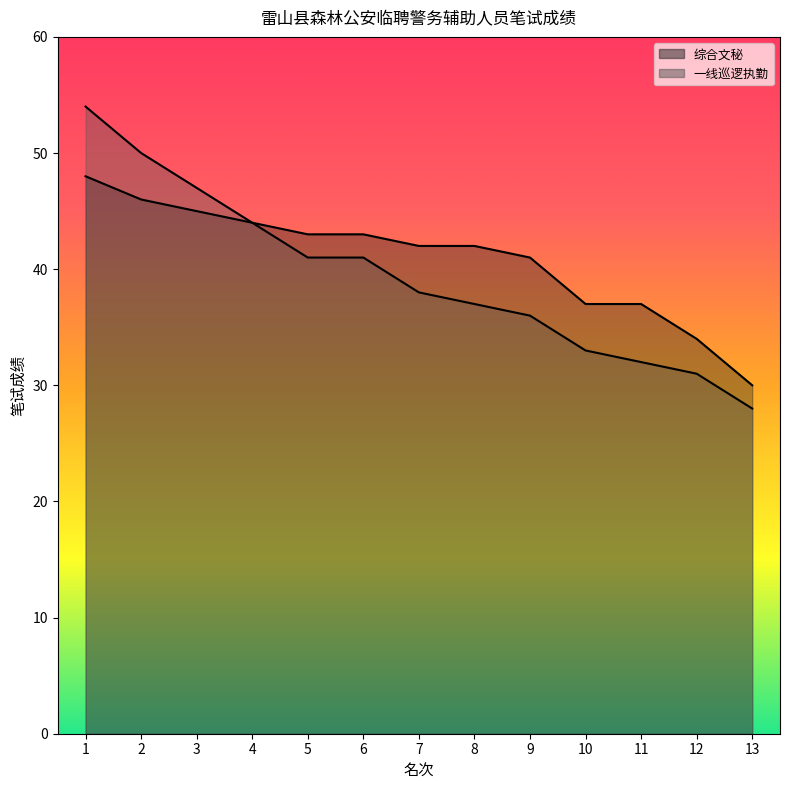

What is the difference between the 一线巡逻执勤 values at 2 and 9?

14